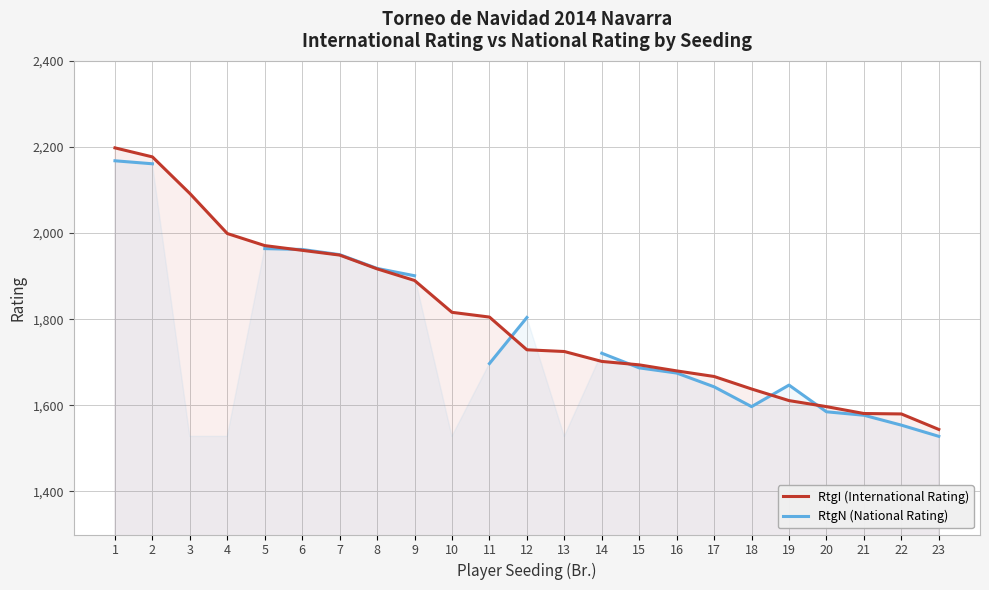

Which category has the lowest value across all series?

23